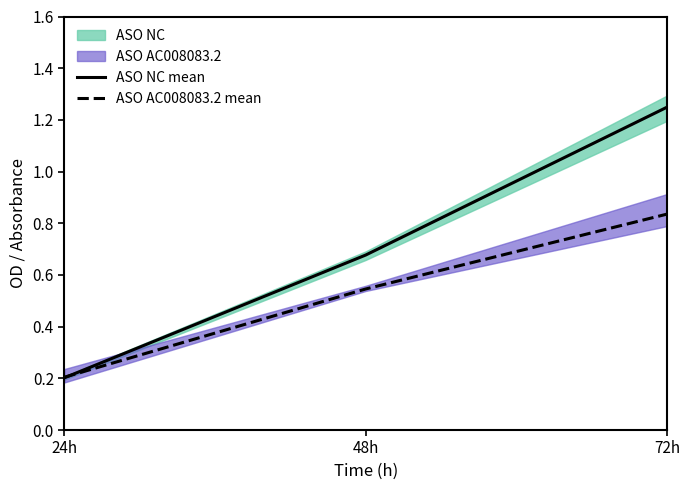

The value of ASO AC008083.2 mean at 72h is 1.4. True or false?

False